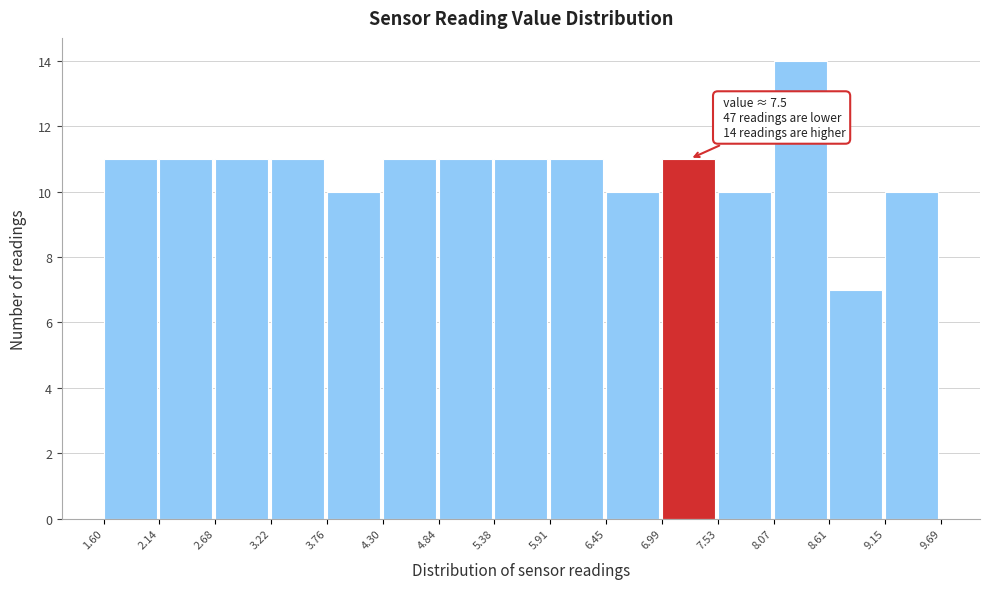

Over which range of the x-axis is the bar tallest?

8.07 to 8.61